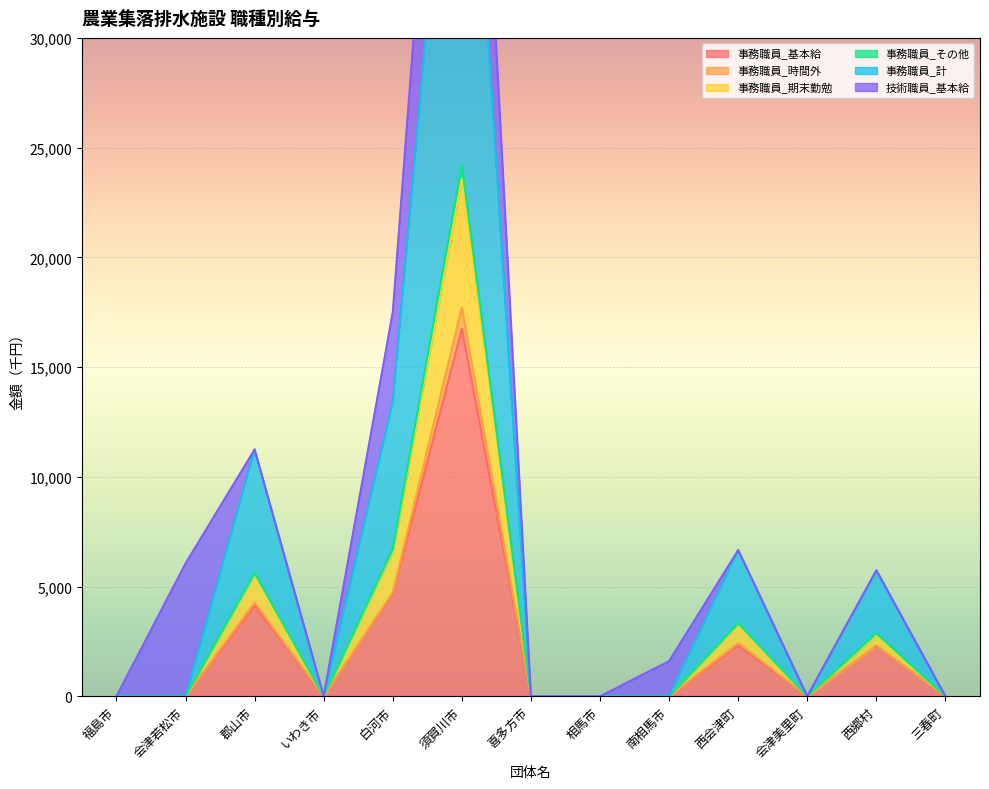

Which label corresponds to the largest value in the chart?

須賀川市